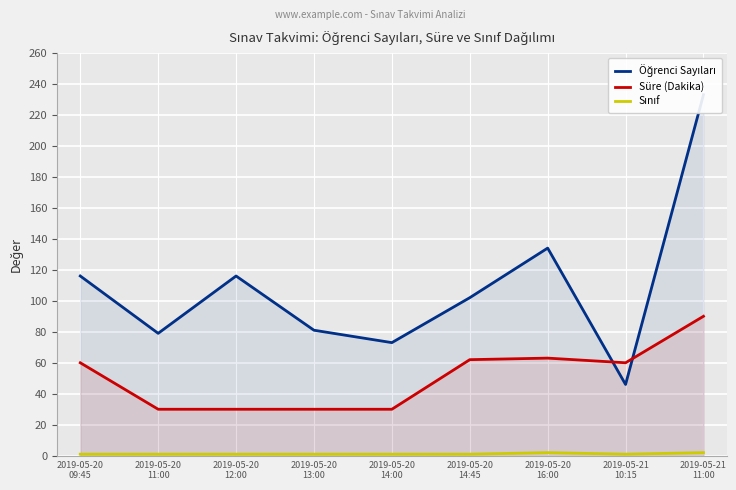

Which has a higher value, 2019-05-20
14:00 or 2019-05-20
16:00?

2019-05-20
16:00